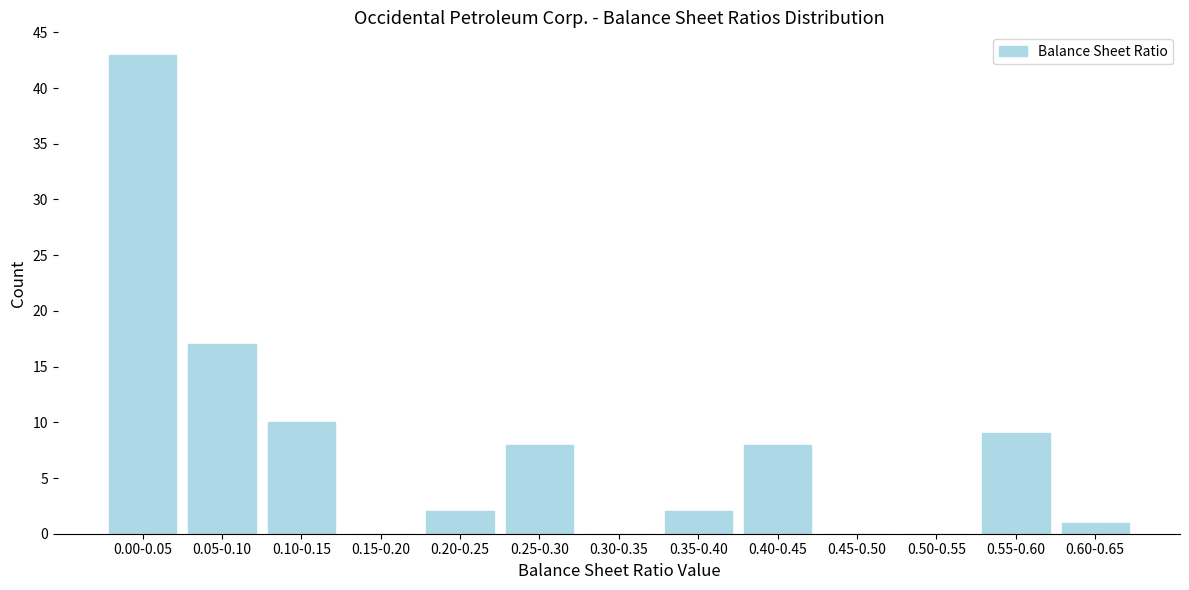

Reading right to left, what are all the values shown in this chart?

0.60-0.65=1	0.55-0.60=9	0.50-0.55=0	0.45-0.50=0	0.40-0.45=8	0.35-0.40=2	0.30-0.35=0	0.25-0.30=8	0.20-0.25=2	0.15-0.20=0	0.10-0.15=10	0.05-0.10=17	0.00-0.05=43